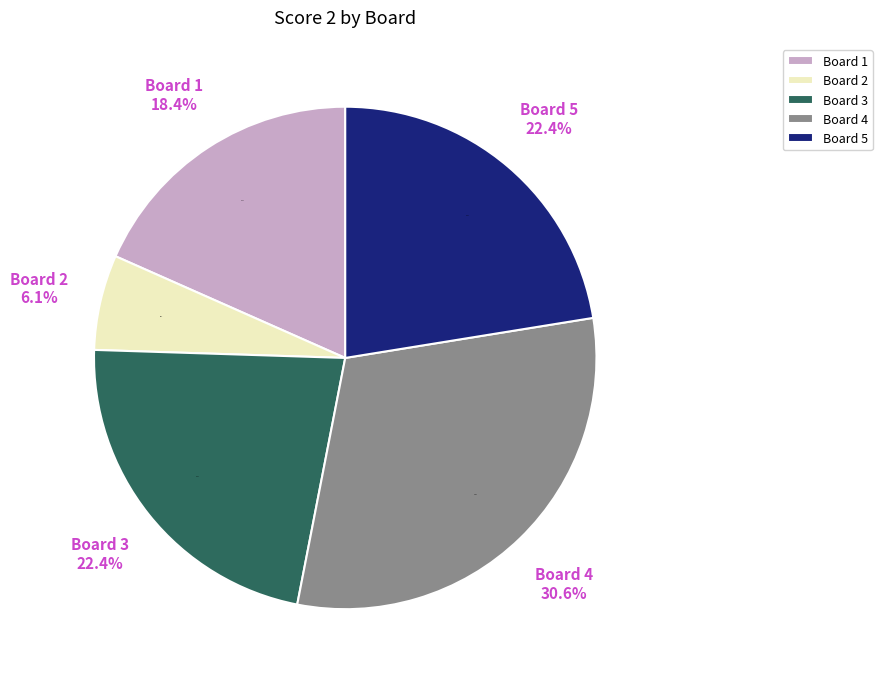

Which slice is the smallest?

Board 2